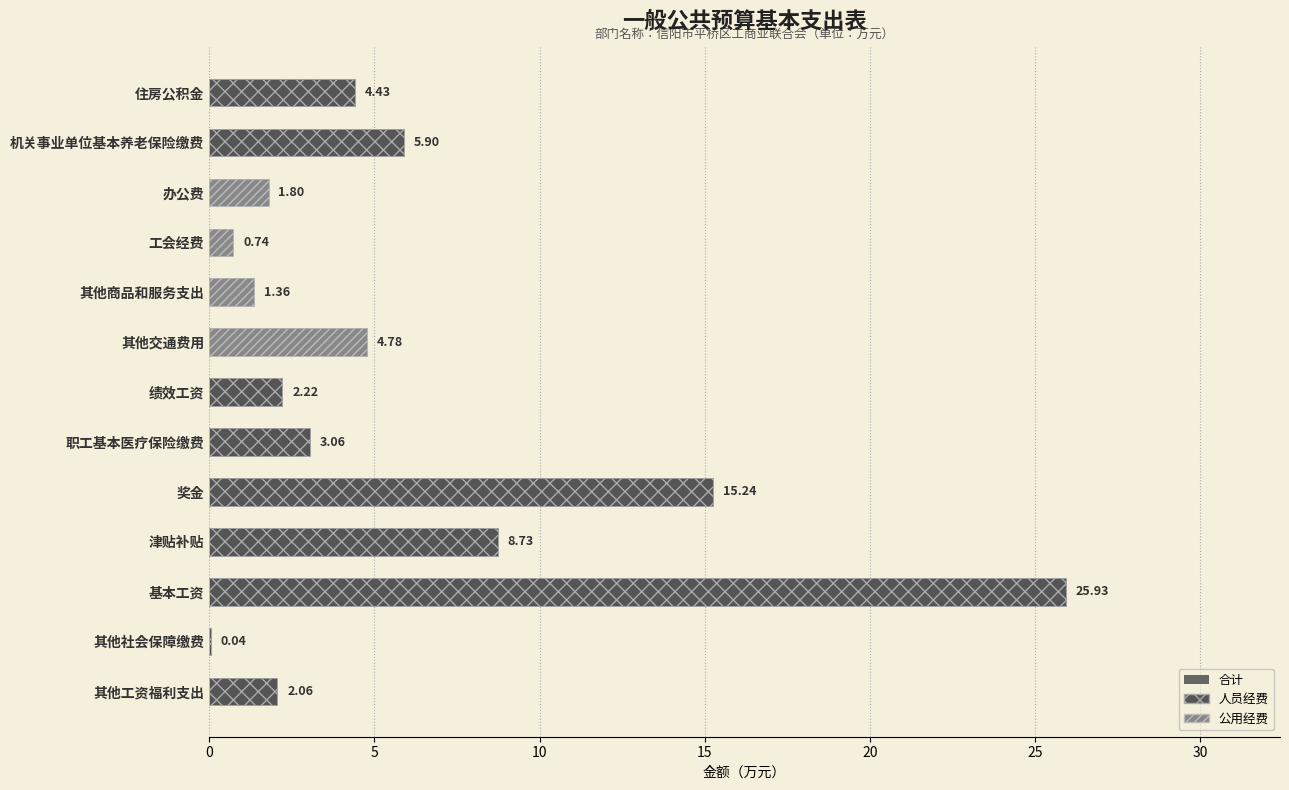

How many groups of bars are there?

13